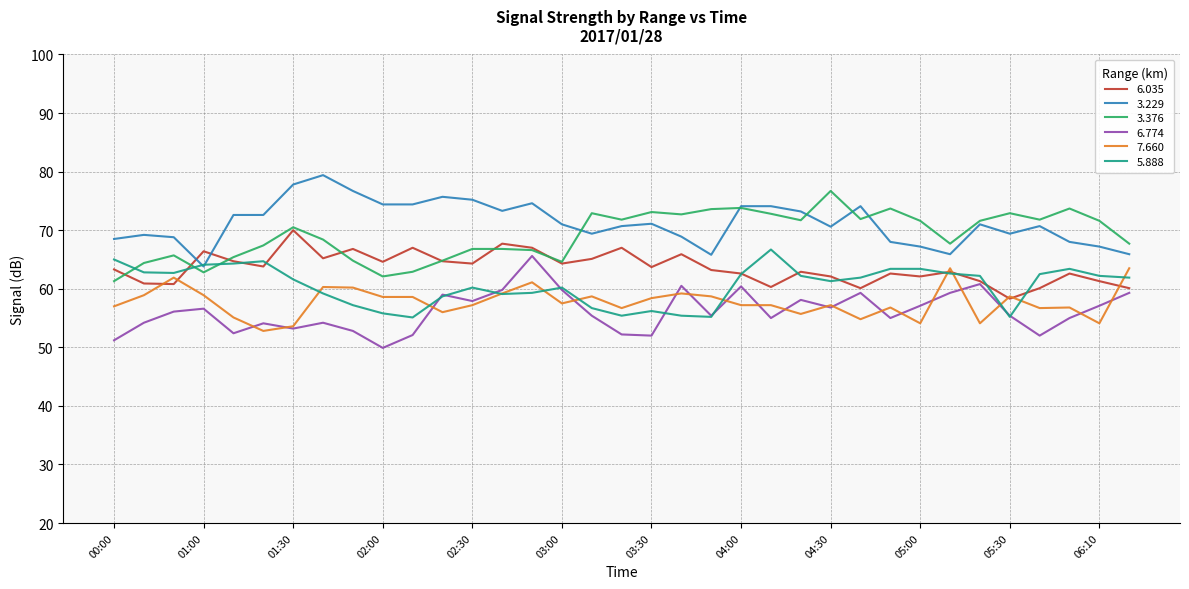

What is the highest value of the 7.660 series?

63.5